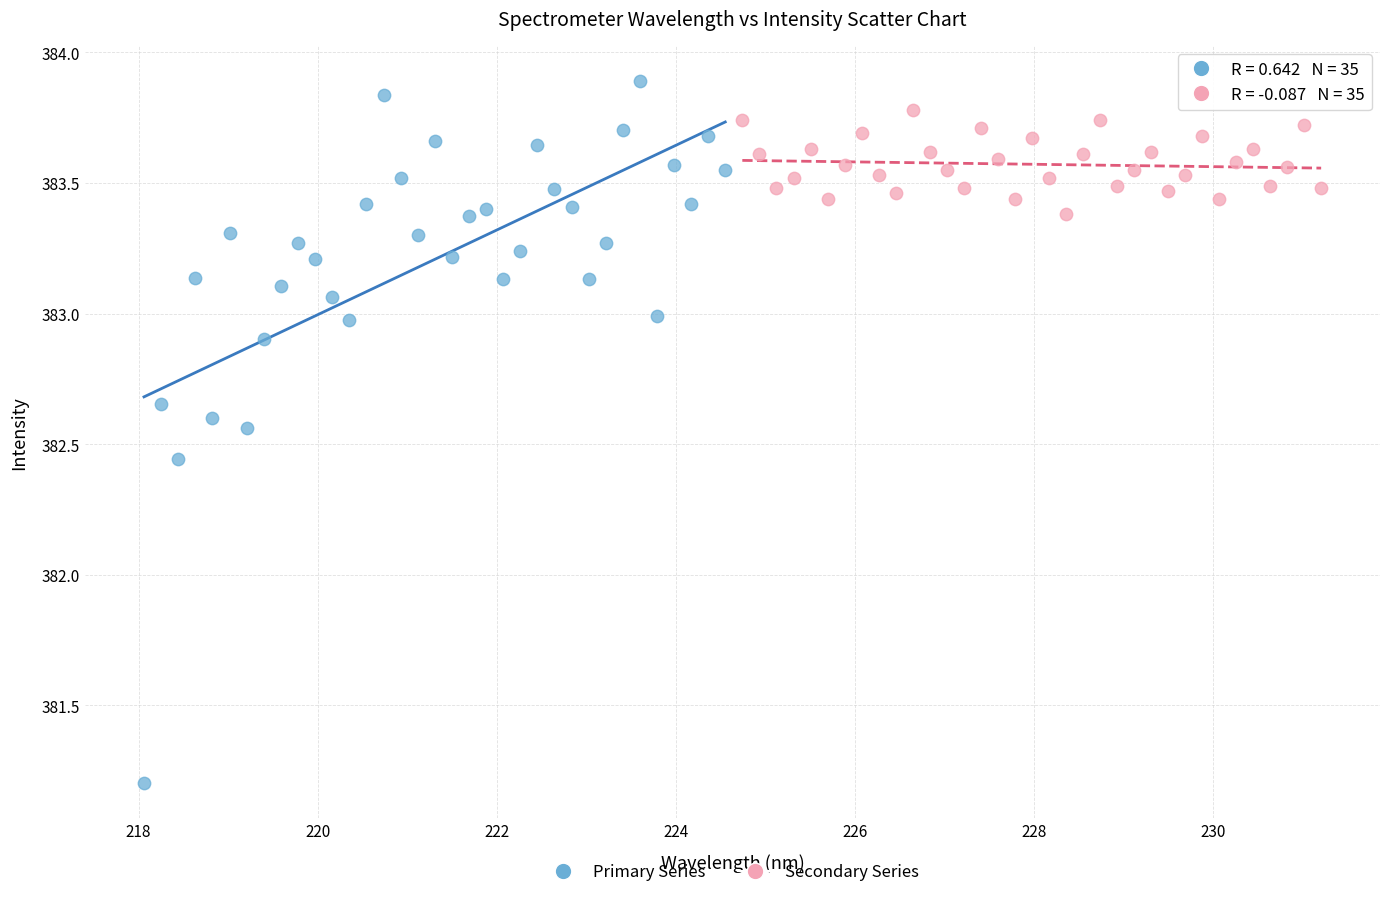

Which series reaches the minimum Y coordinate?

Primary Series